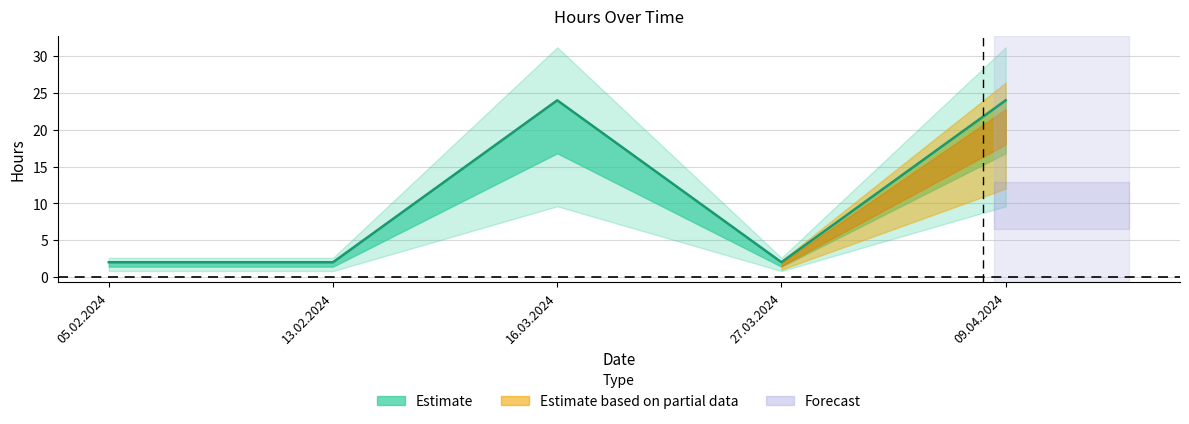

Rank the categories by value from highest to lowest.

16.03.2024, 09.04.2024, 05.02.2024, 13.02.2024, 27.03.2024